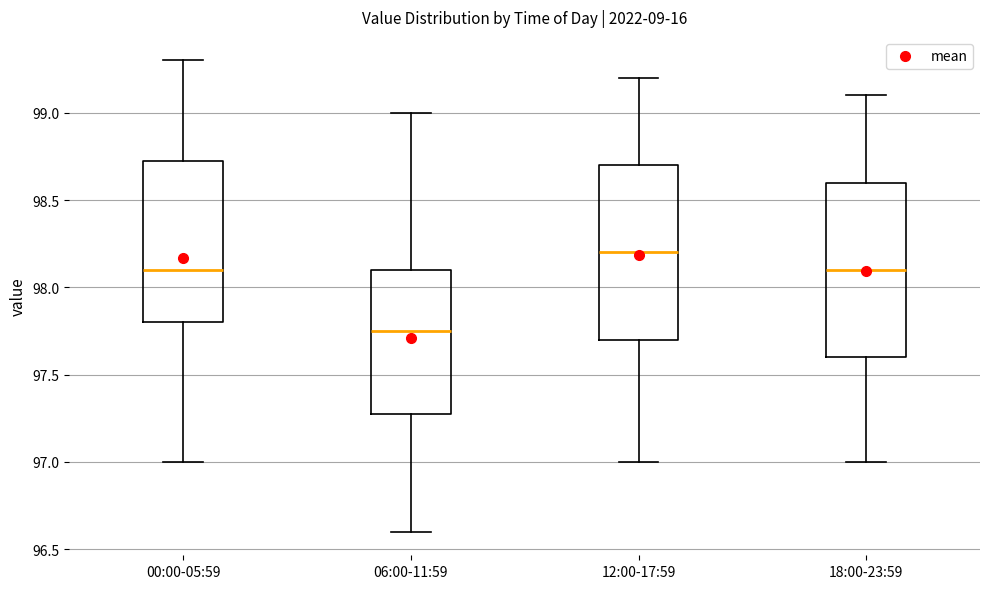

Reading left to right, read every box against the y-axis: the position of its median line, the range the box covers, and the ends of its whiskers. The values are not printed on the chart, so give them approximately, as read against the axis.

00:00-05:59: median 98.10, box 97.80 to 98.75, whiskers 97.00 to 99.30
06:00-11:59: median 97.75, box 97.30 to 98.10, whiskers 96.60 to 99.00
12:00-17:59: median 98.20, box 97.70 to 98.70, whiskers 97.00 to 99.20
18:00-23:59: median 98.10, box 97.60 to 98.60, whiskers 97.00 to 99.10